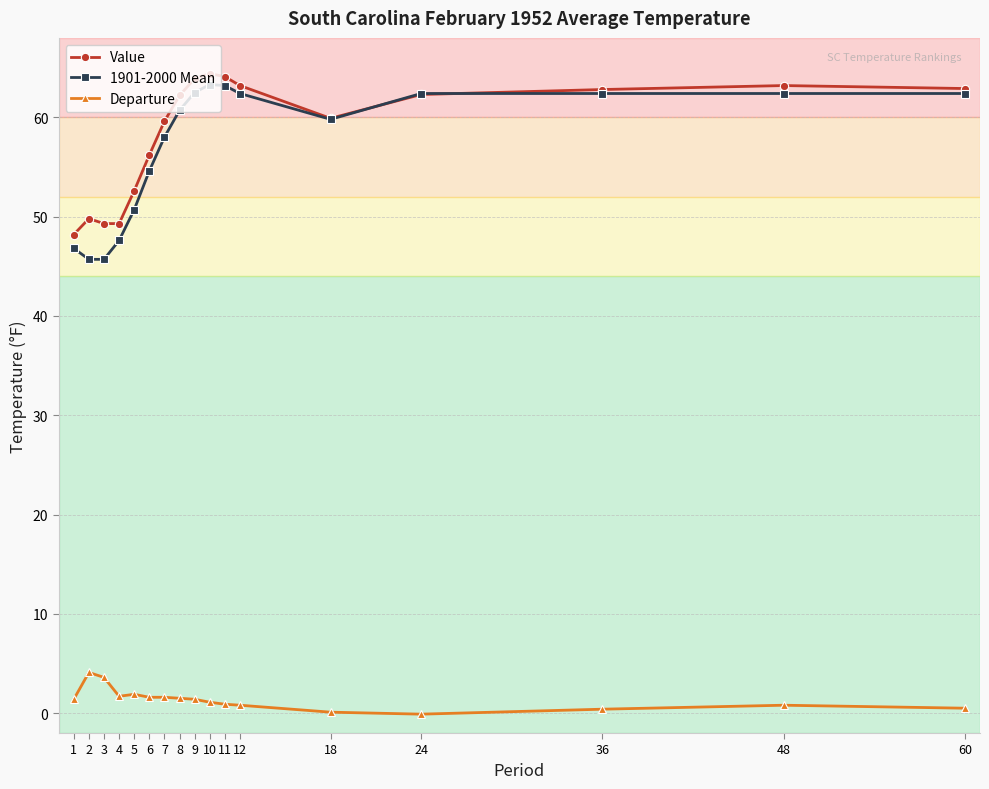

At how many categories does at least one series exceed 35?

17